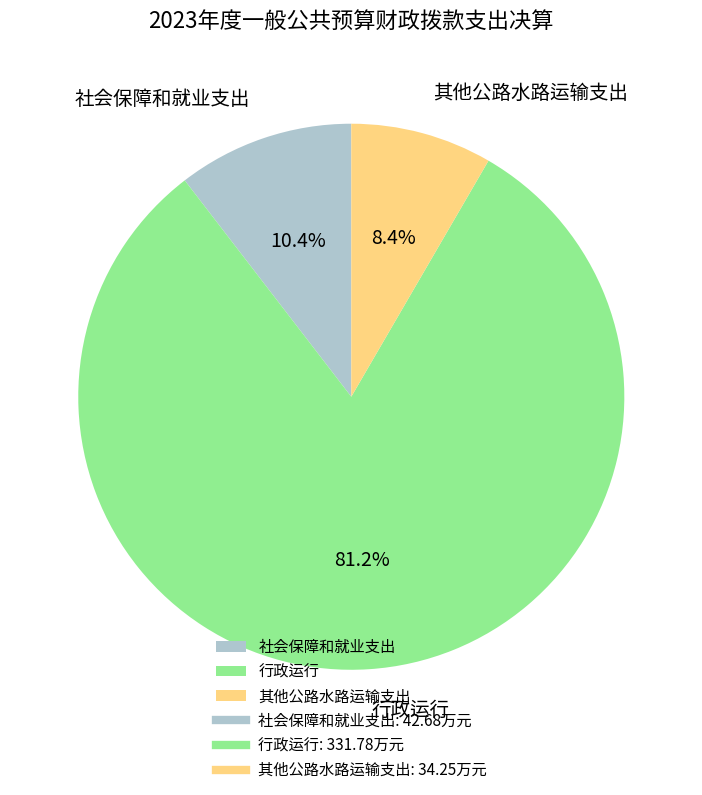

To the nearest percent, what is the average slice percentage?

33%